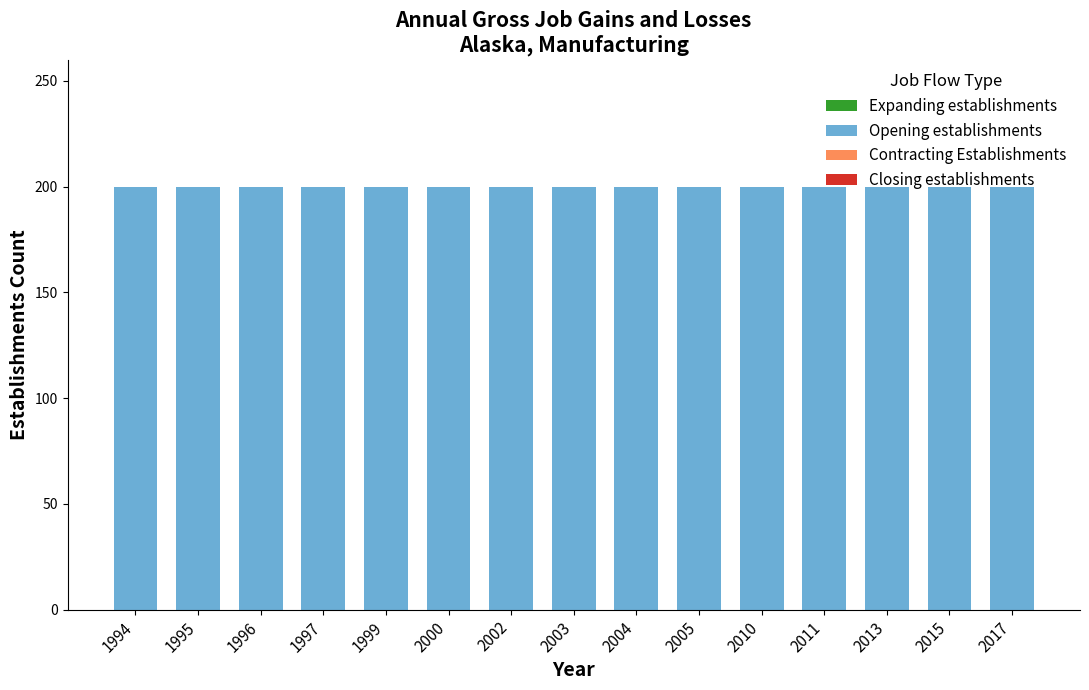

What is the total value across all series at 2003?

200